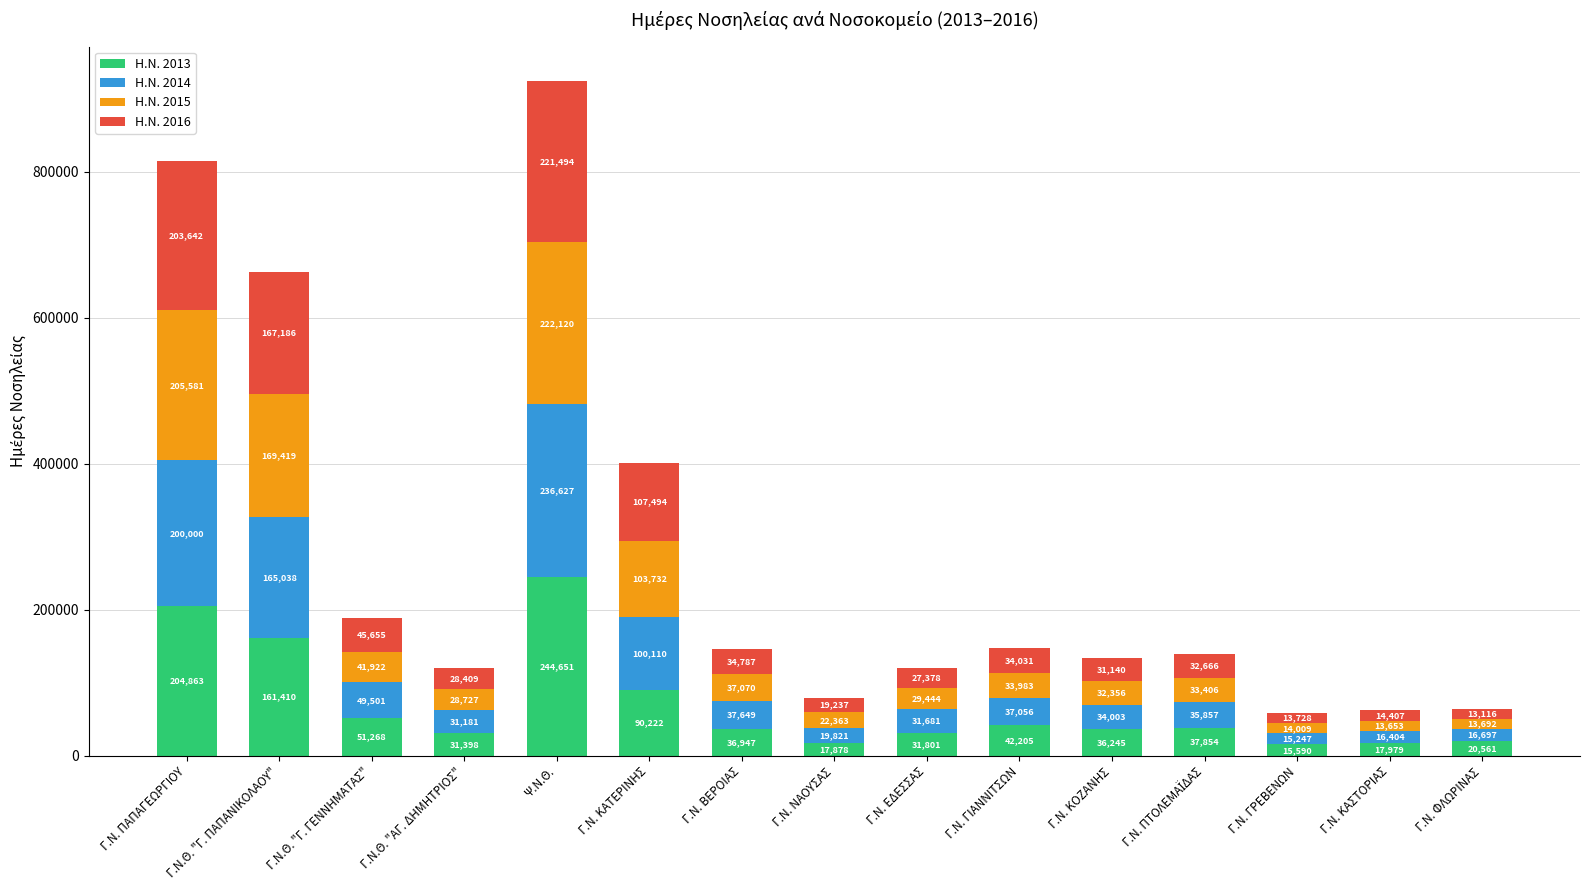

Are the bars grouped side by side (vs. stacked)?

No